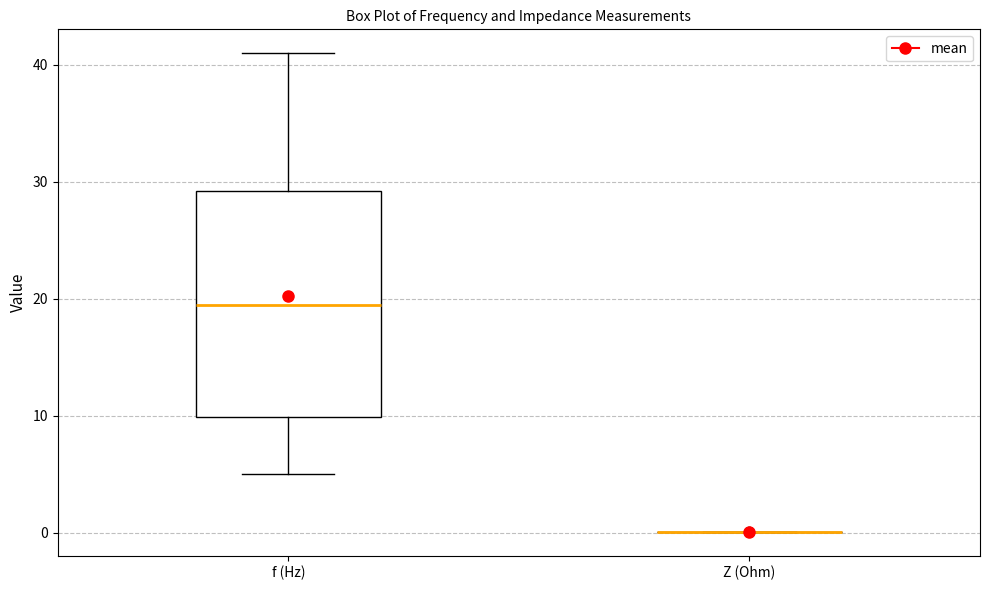

Which box is the tallest, from its lower edge to its upper edge?

f (Hz)